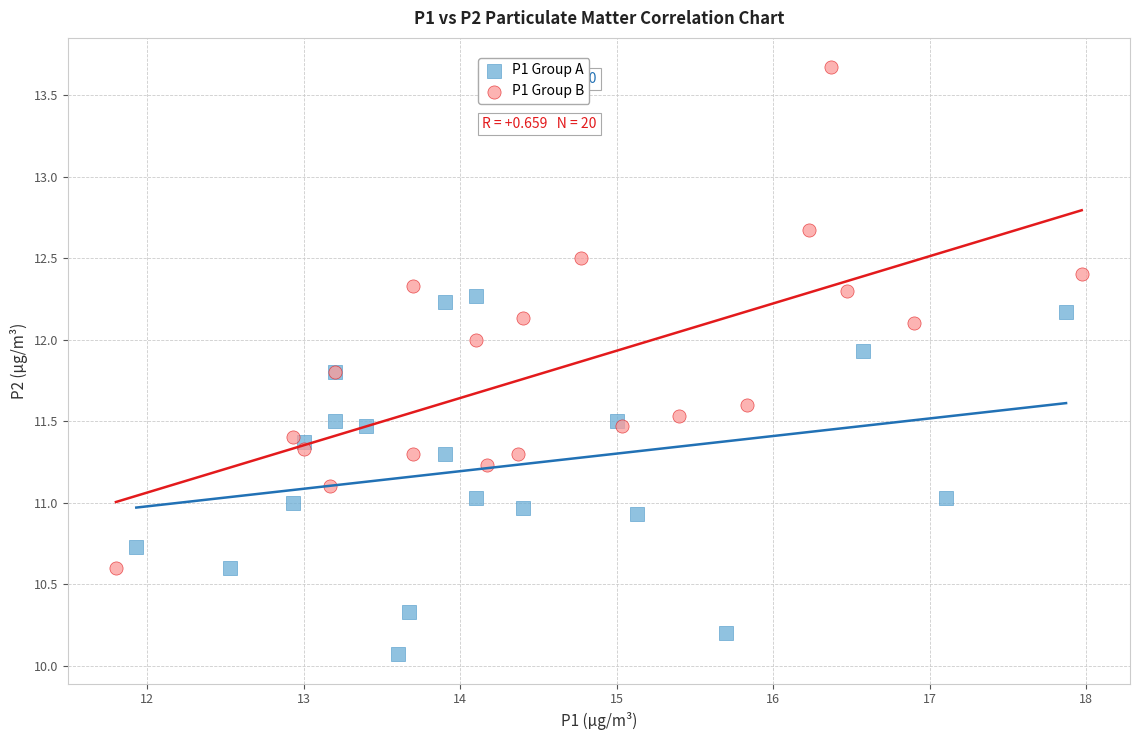

Which series has the largest Y range (max minus min)?

P1 Group B